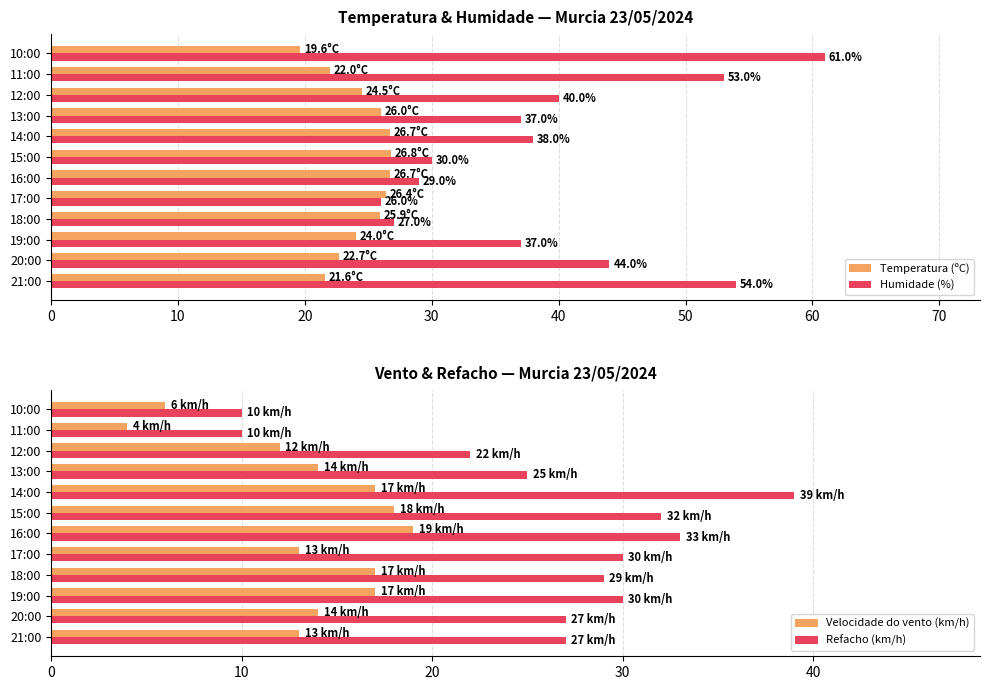

Is it true that Velocidade do vento (km/h) equals 23.3 at 14:00?

False